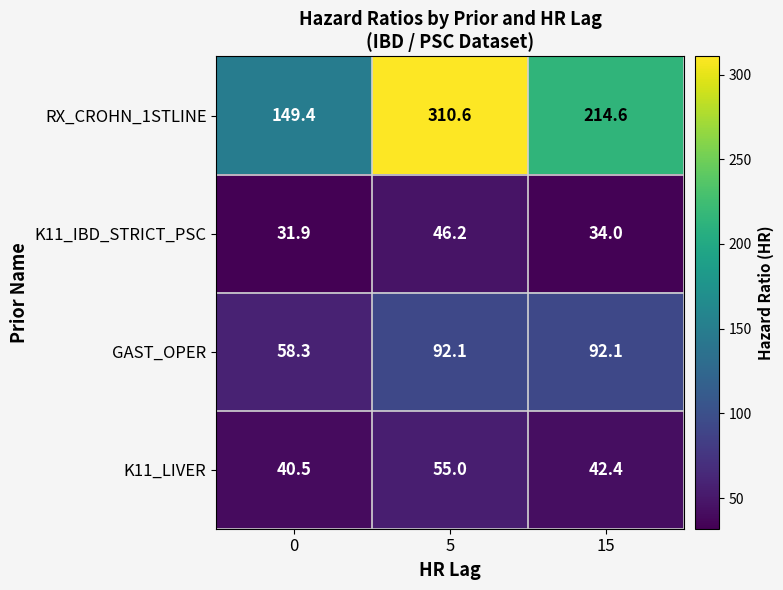

Between 0 and 5, which series saw the biggest shift?

RX_CROHN_1STLINE